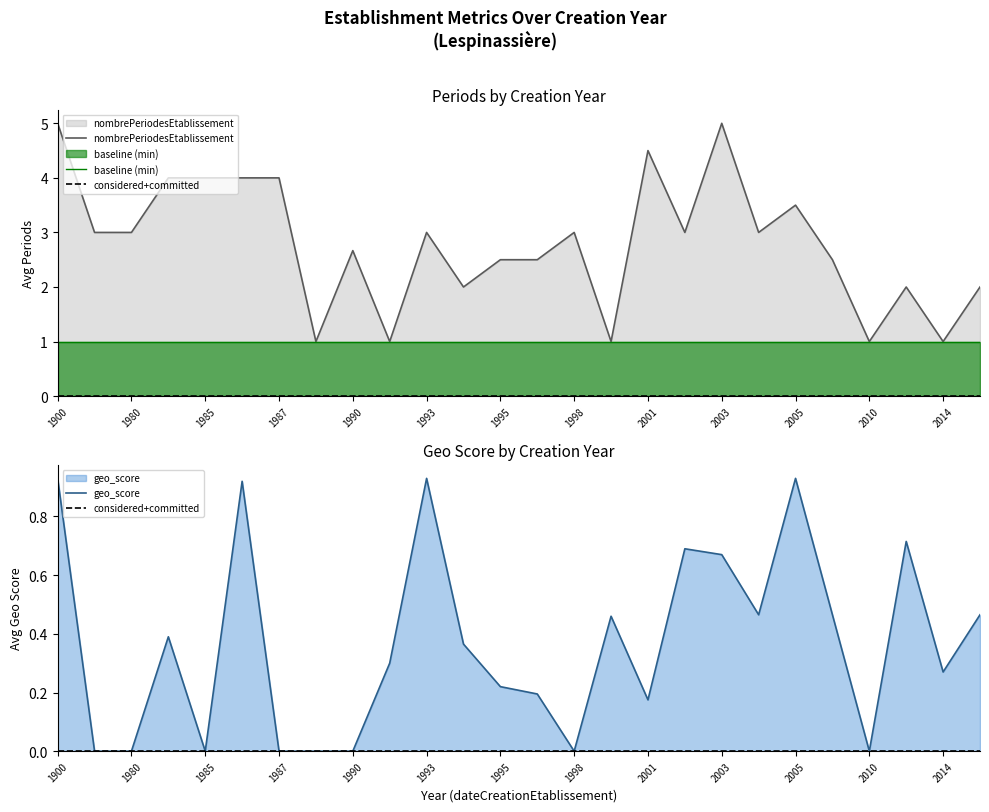

At which category does nombrePeriodesEtablissement reach its first local valley?

1988